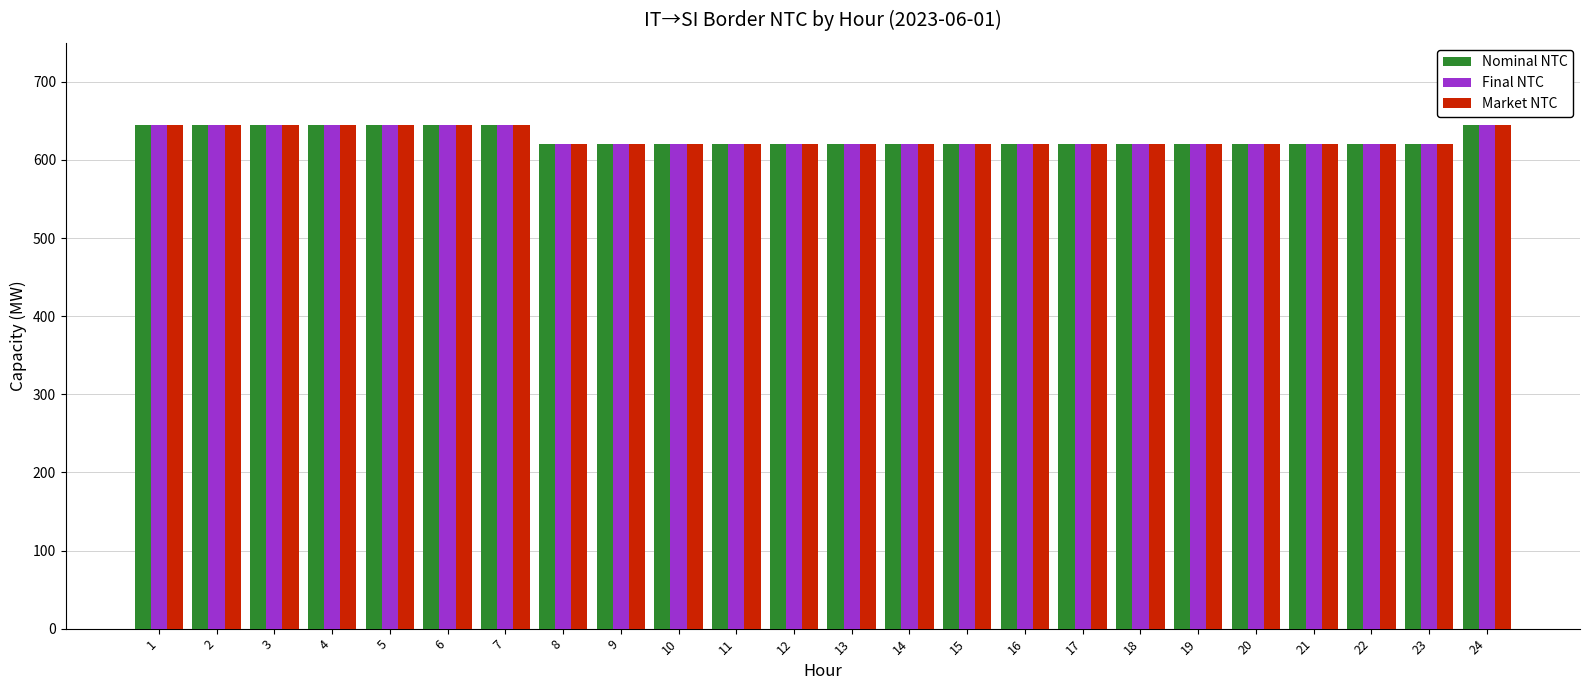

The value of Nominal NTC at 17 is 620. True or false?

True